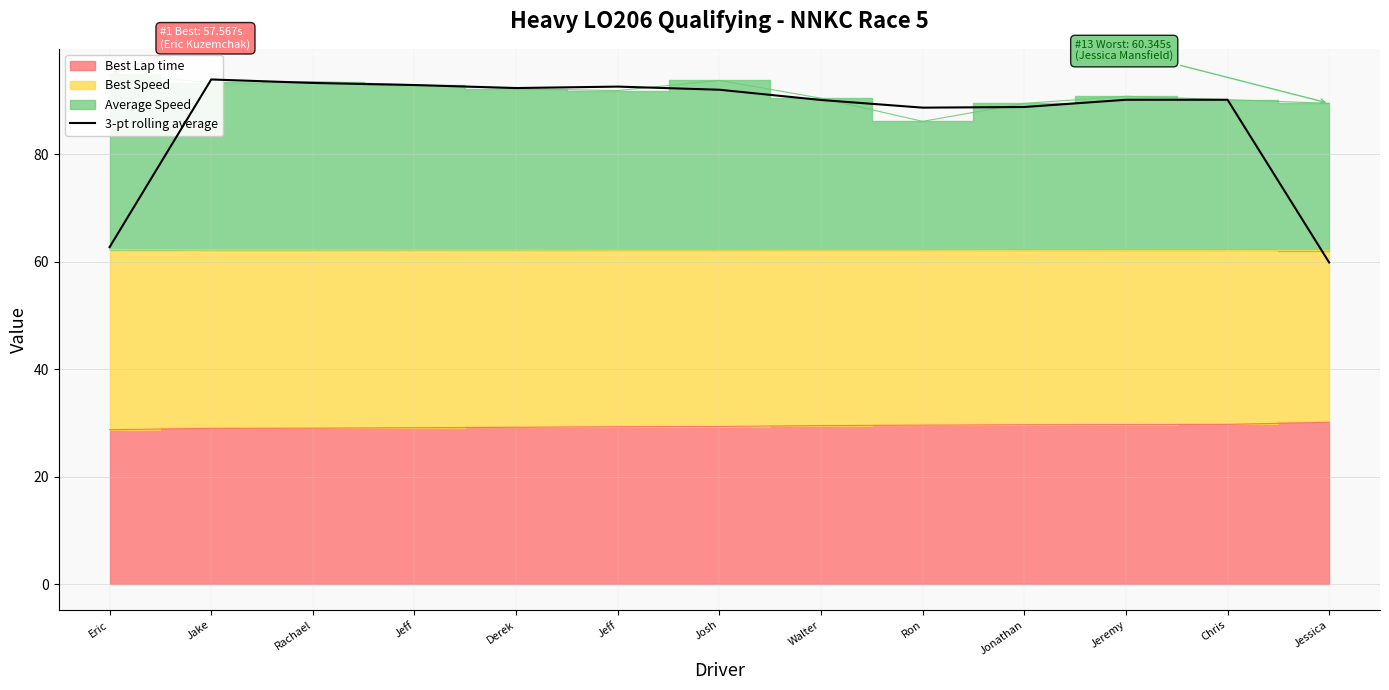

Rank the categories by value from highest to lowest.

Jake, Rachael, Jeff, Jeff, Derek, Josh, Chris, Jeremy, Walter, Jonathan, Ron, Eric, Jessica